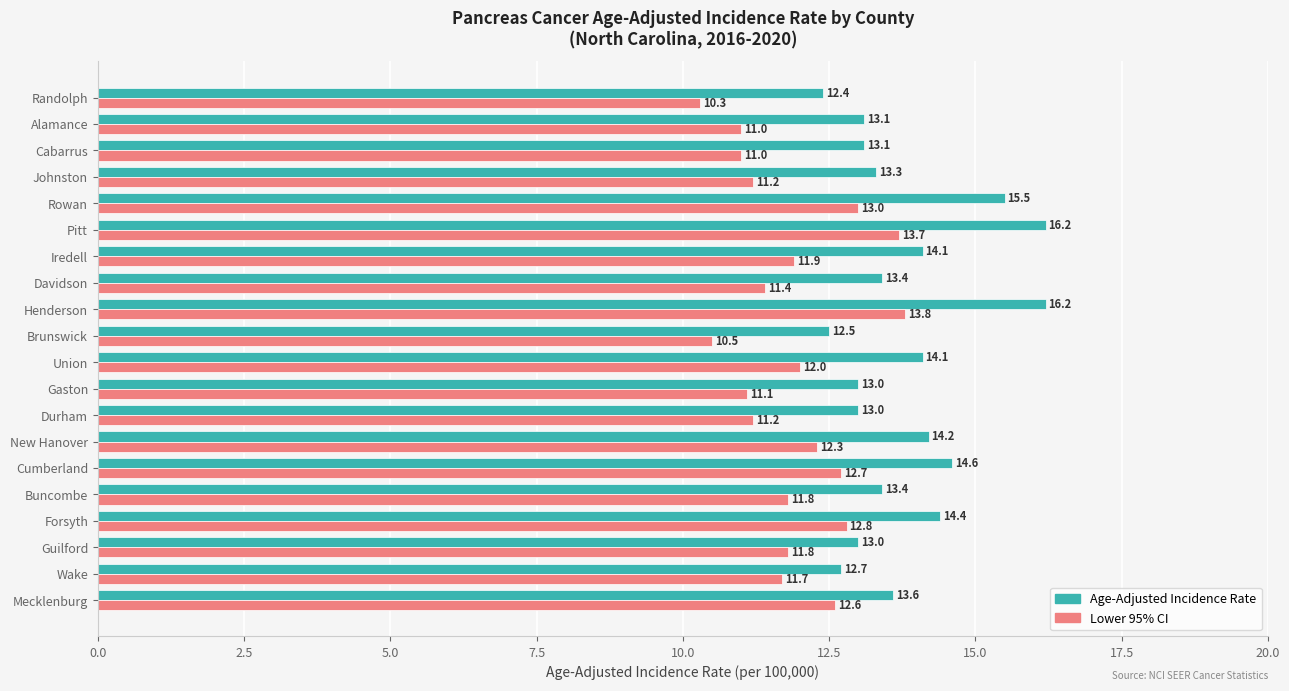

What is the difference between the highest and lowest values at Rowan?

2.5